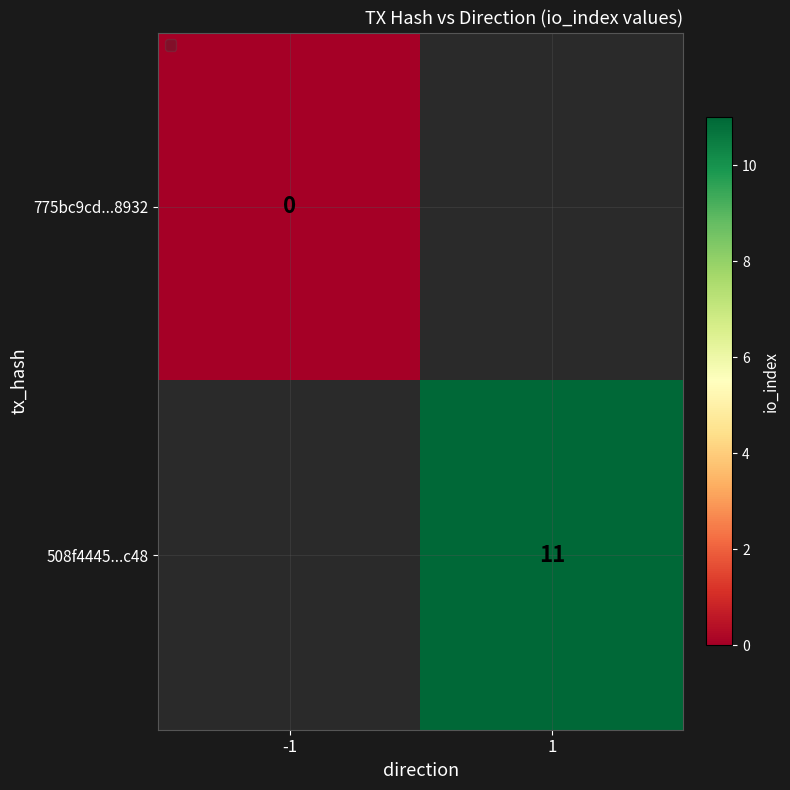

At how many categories does at least one series exceed 8?

1